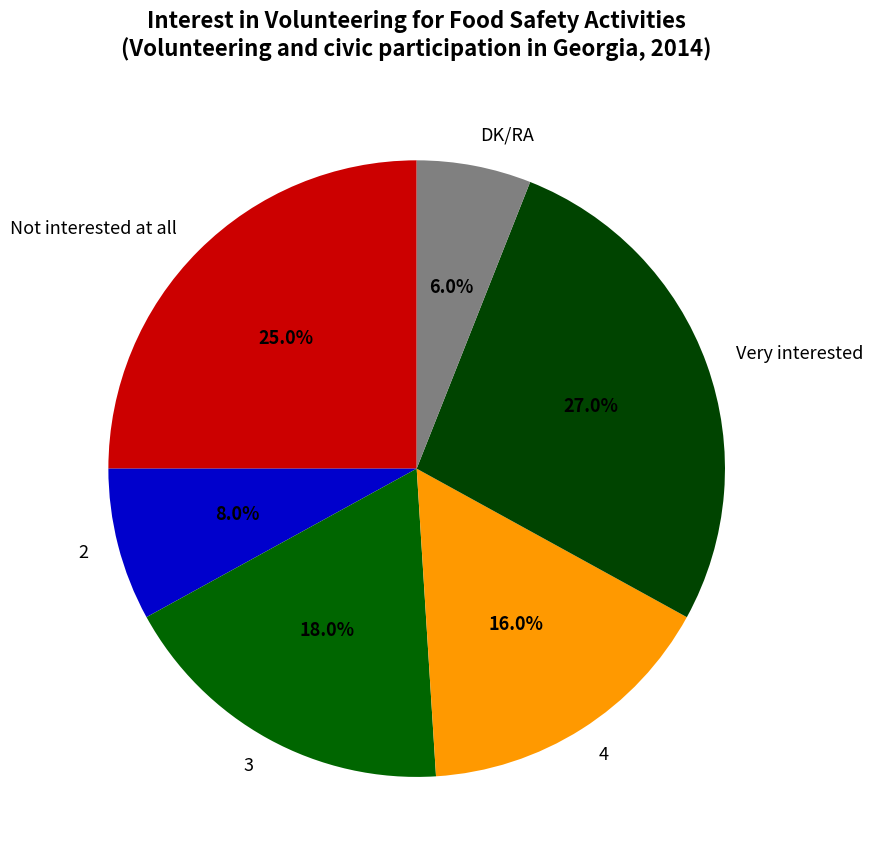

Is there any slice that represents more than half of the pie?

No